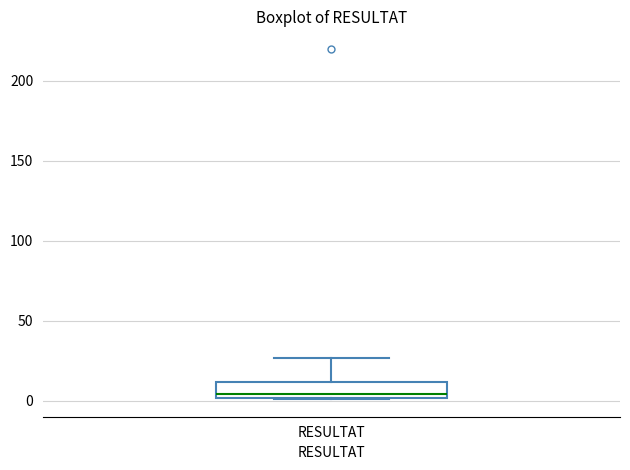

Transcribe this box plot: give where the median line is, the range the box spans, and where the two whiskers end, as read against the y-axis. The values are not printed on the chart, so give them approximately, as read against the axis.

median 5, box 0 to 10, whiskers 0 to 25